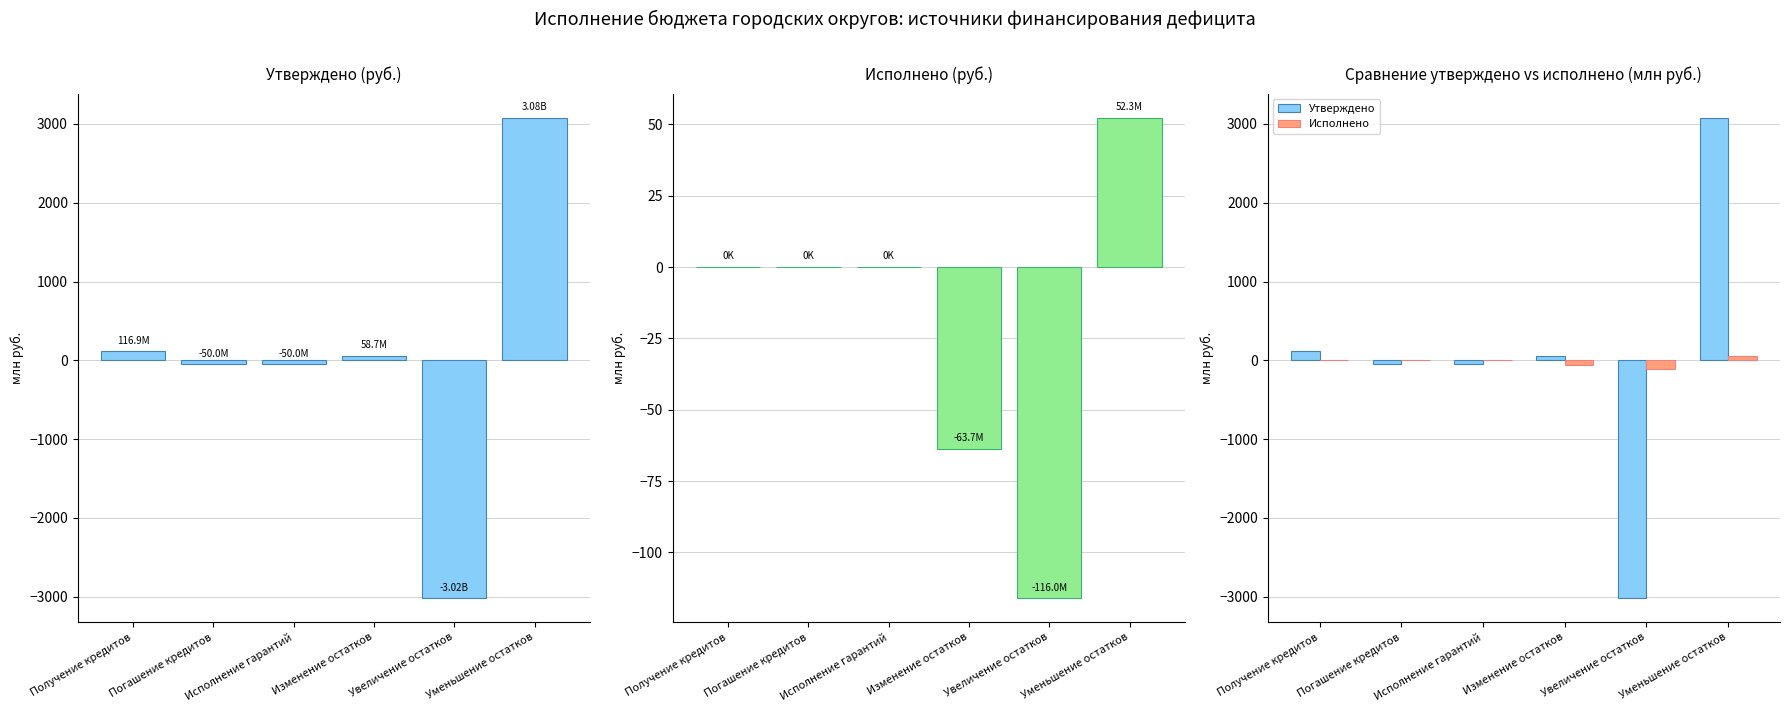

Which series has the largest total across all categories?

Утверждено